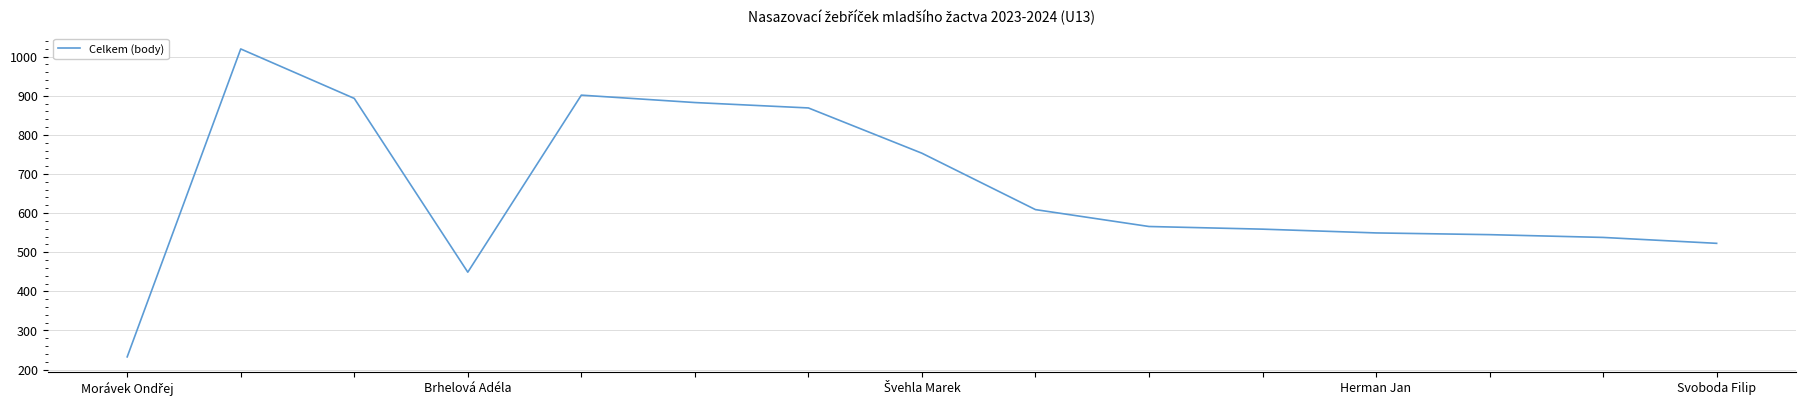

How many lines are shown in the chart?

1